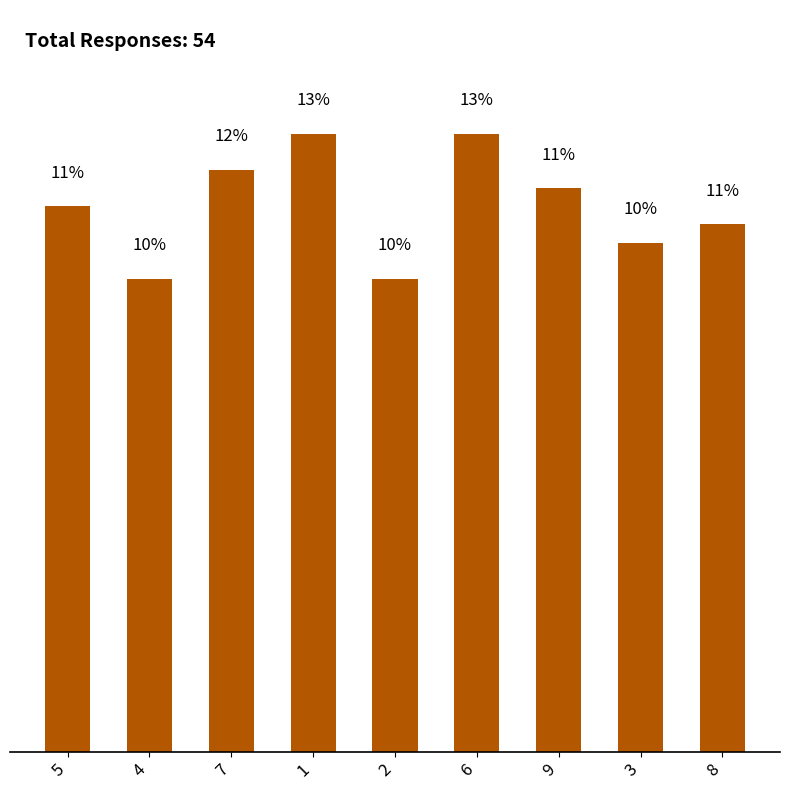

What position from the left is 8?

9